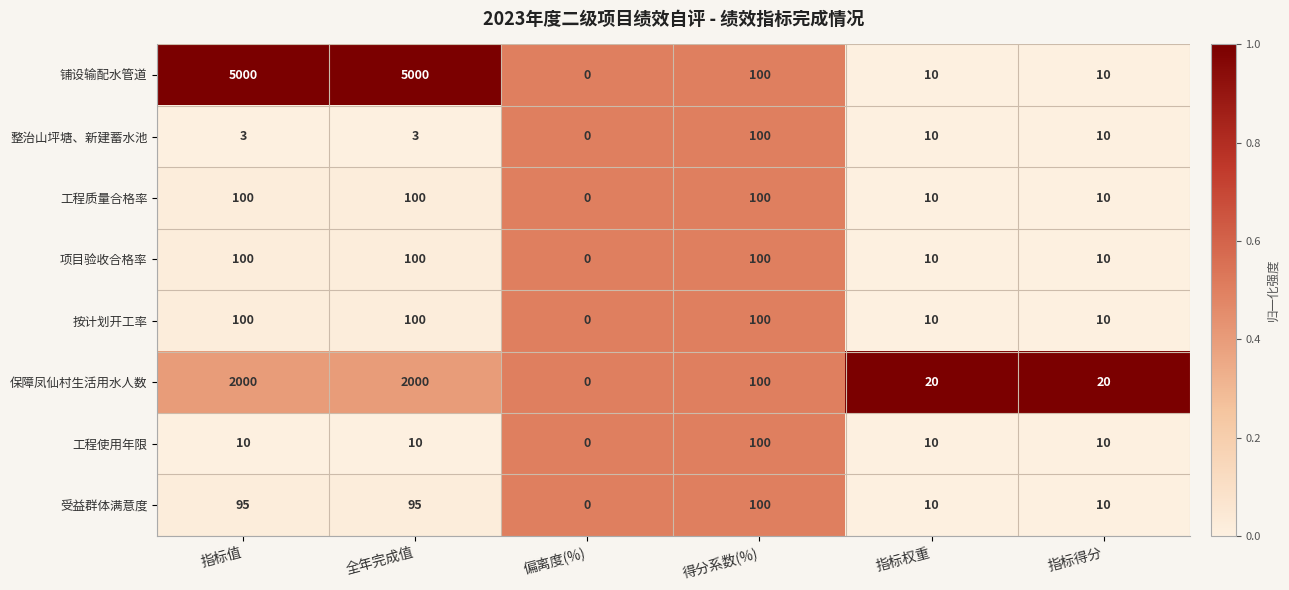

What is the approximate value of 铺设输配水管道 at 得分系数(%)?

100